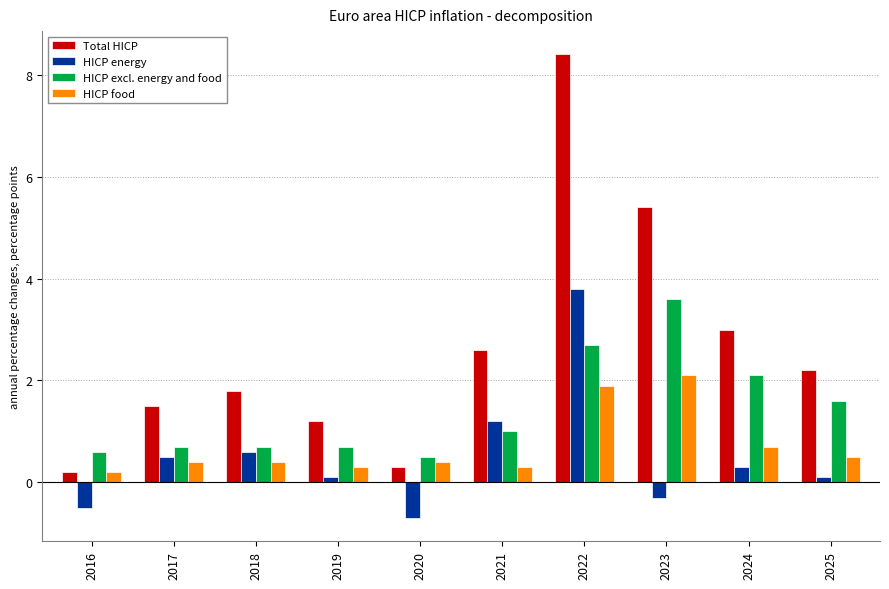

What is the sum of the Total HICP values at 2023 and 2025?

7.6